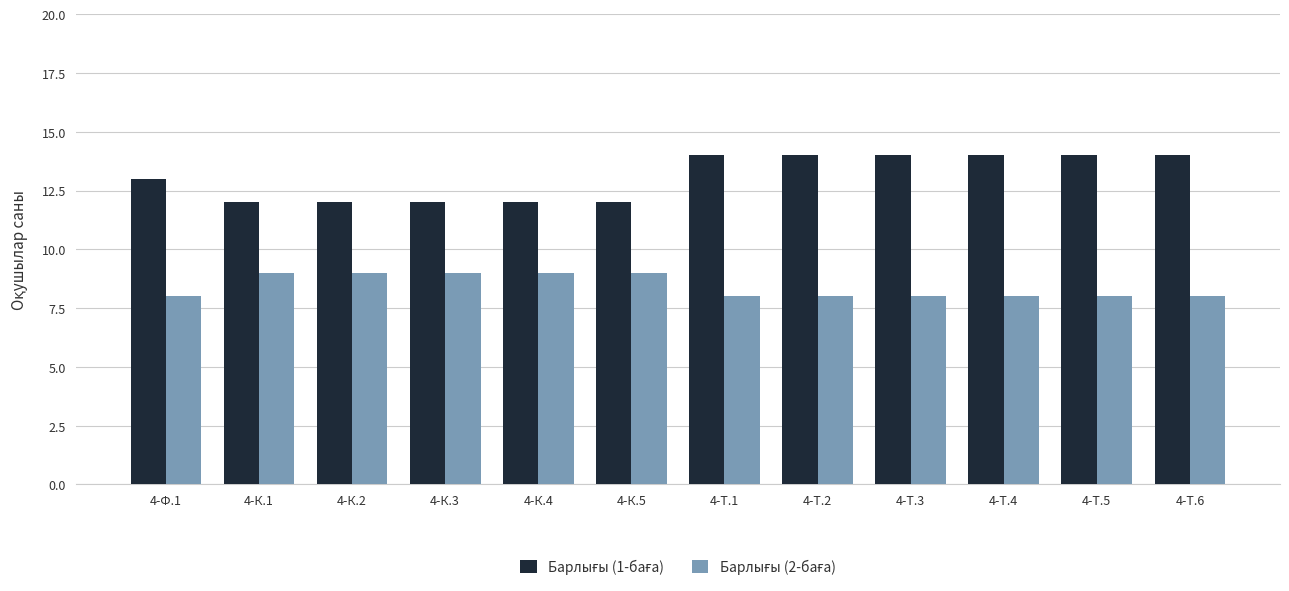

How many data points does each series have?

12